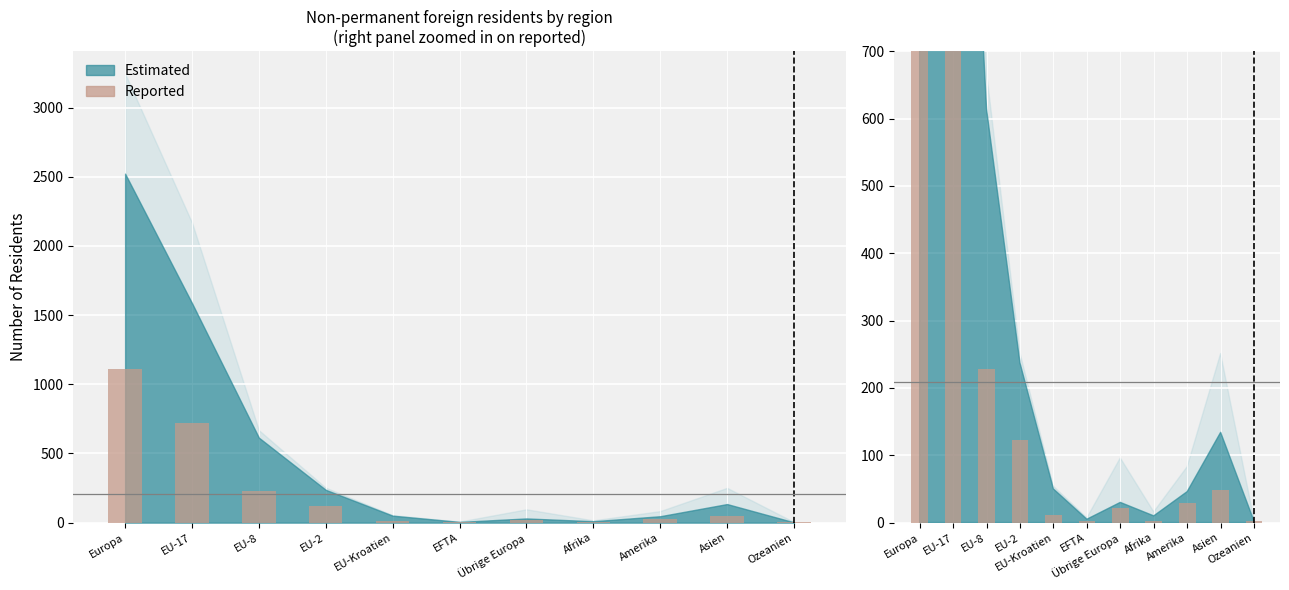

Where does the data first go above 29?

Europa